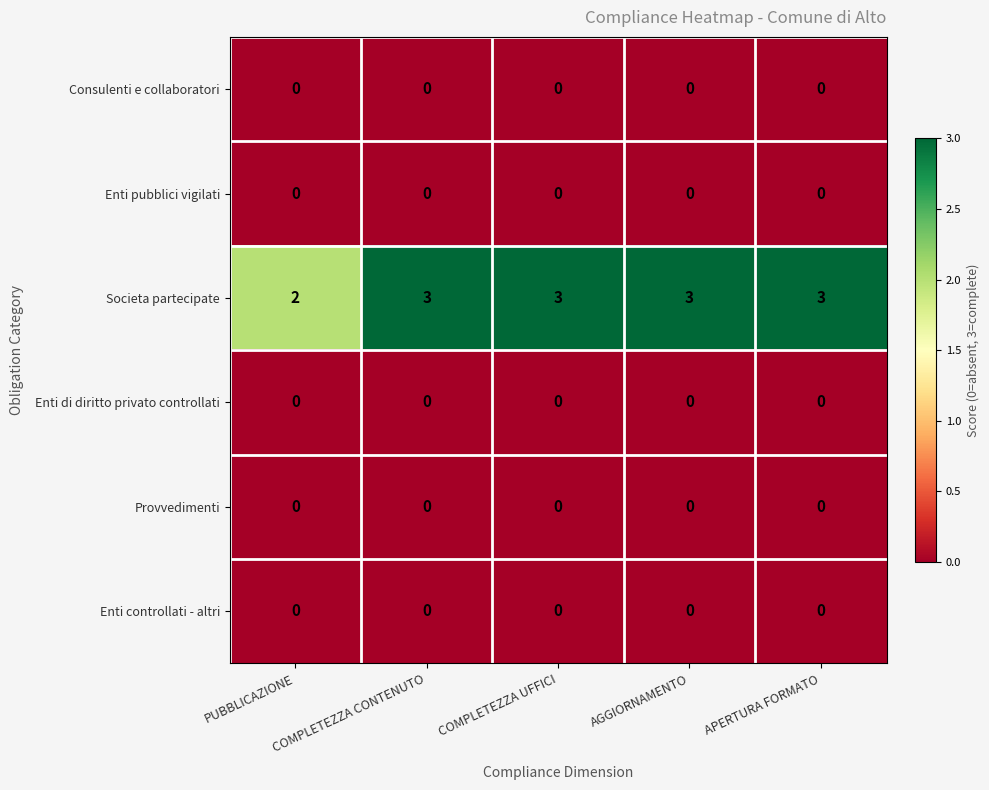

At how many categories does at least one series exceed 0?

5